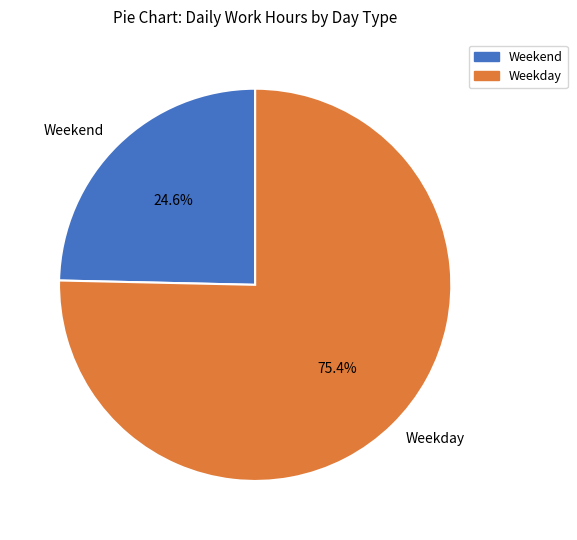

Does any single category account for the majority?

Yes